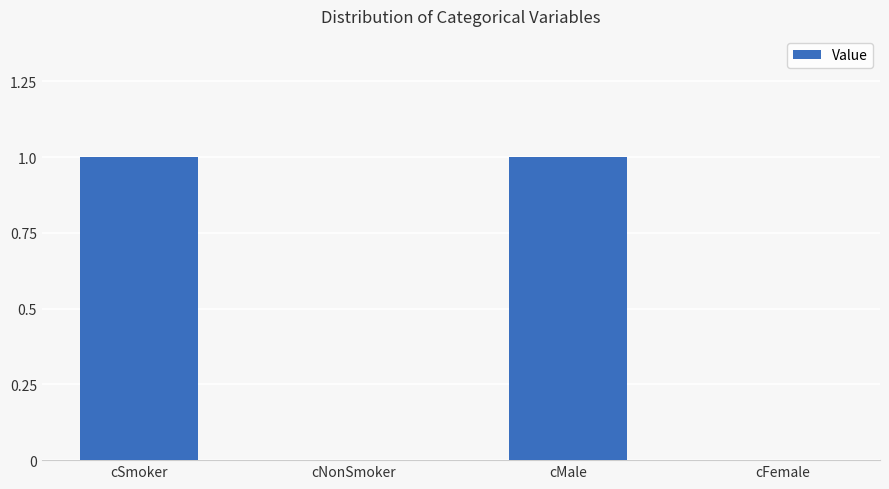

Reading left to right, list all the values displayed in this chart.

cSmoker=1	cNonSmoker=0	cMale=1	cFemale=0